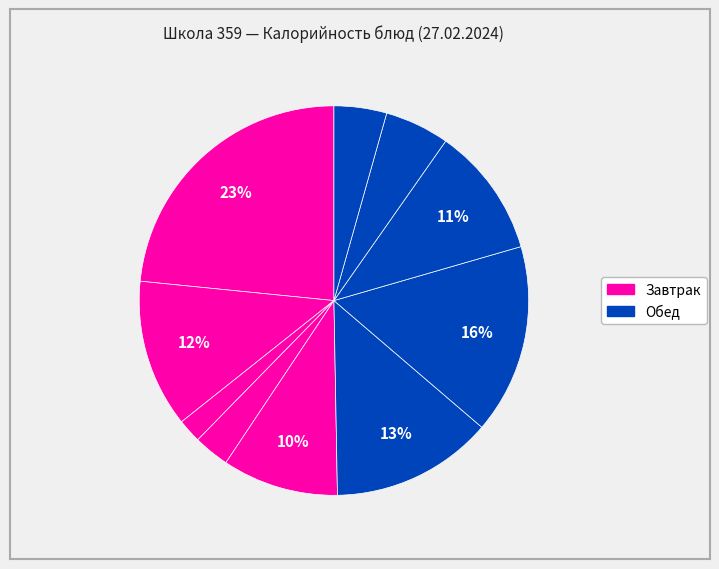

How many segments does this pie chart have?

10